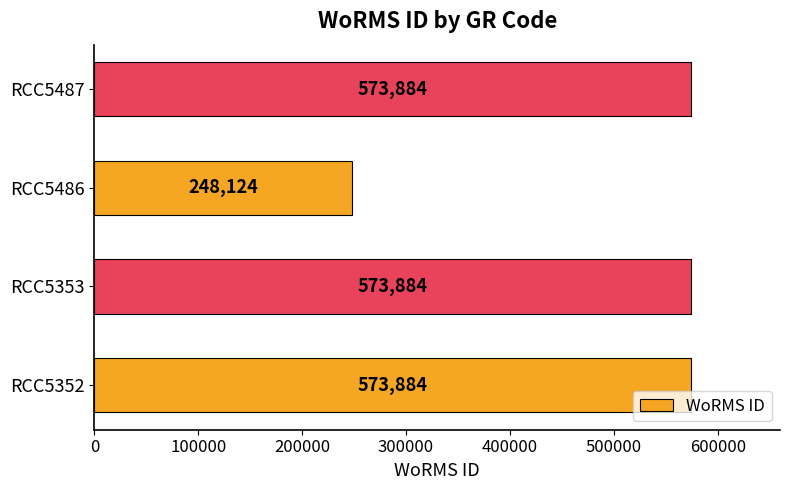

Are the bars grouped side by side (vs. stacked)?

No